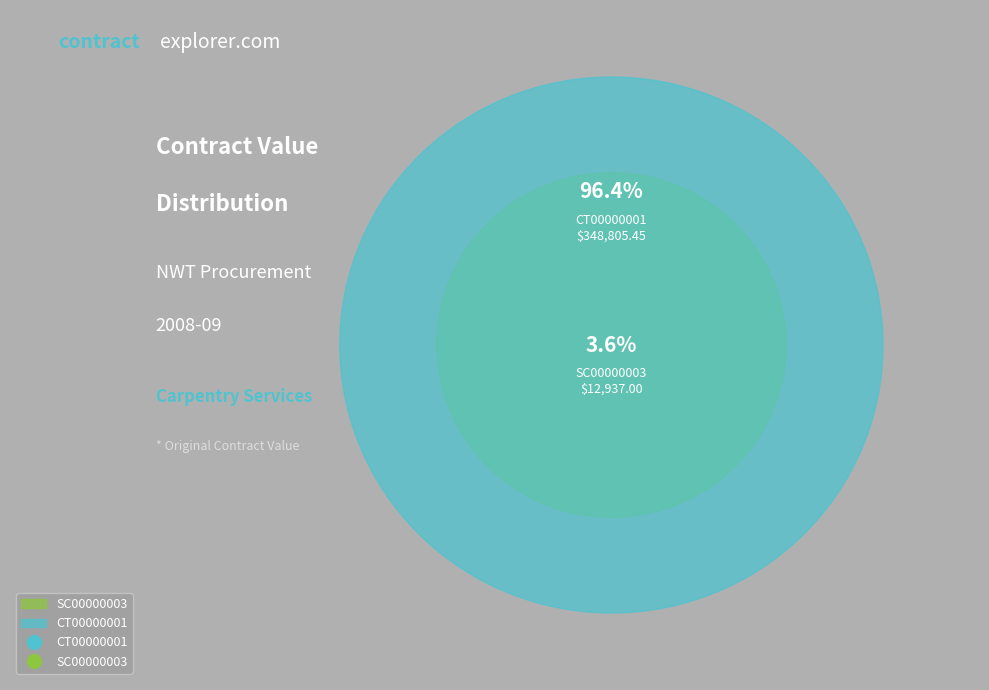

Does SC00000003 account for over 50% of the chart?

No